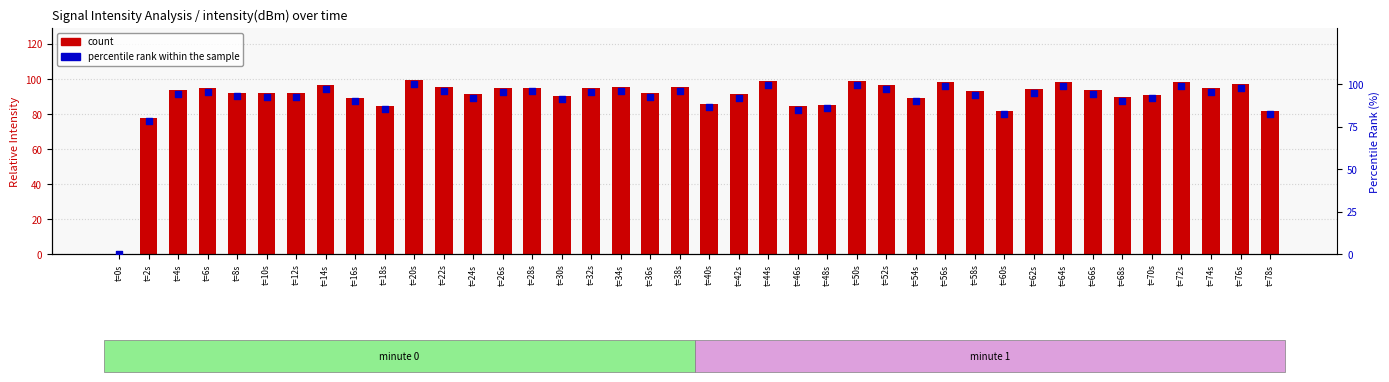

What is the total value across all series at t=16s?

179.5